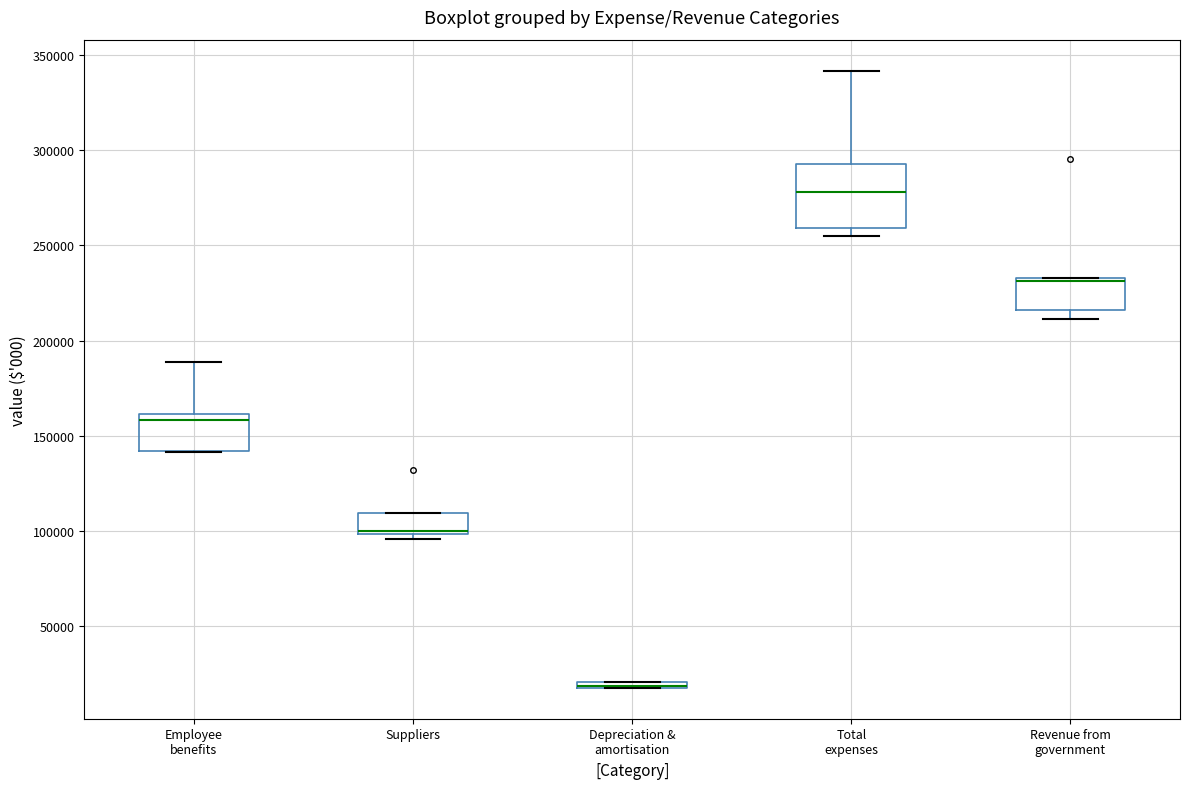

Comparing the boxes themselves (not the whiskers), which one is the tallest?

Total expenses